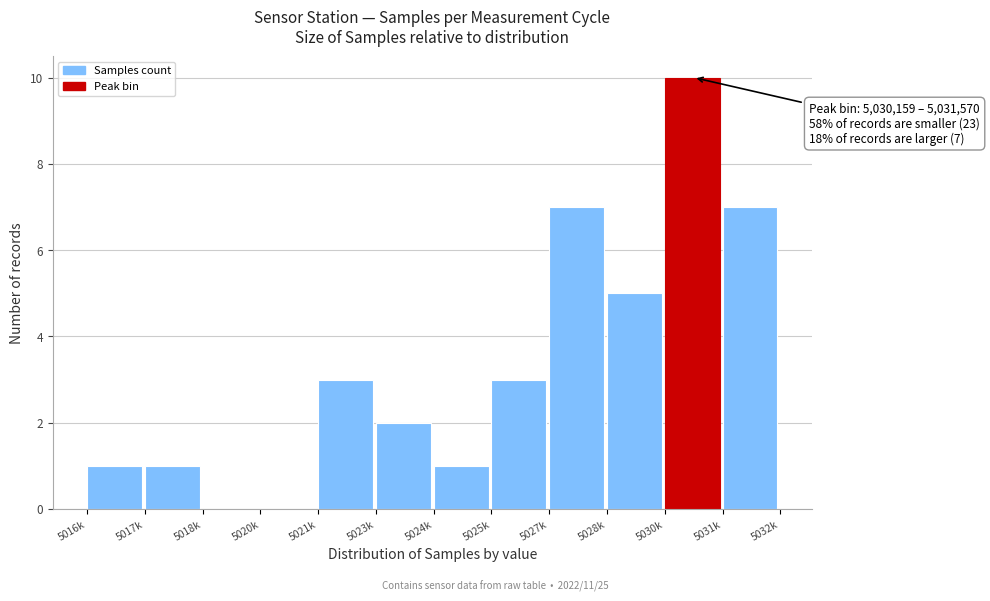

Reading right to left, transcribe all the data shown in this chart.

5031k=7	5030k=10	5028k=5	5027k=7	5025k=3	5024k=1	5023k=2	5021k=3	5020k=0	5018k=0	5017k=1	5016k=1